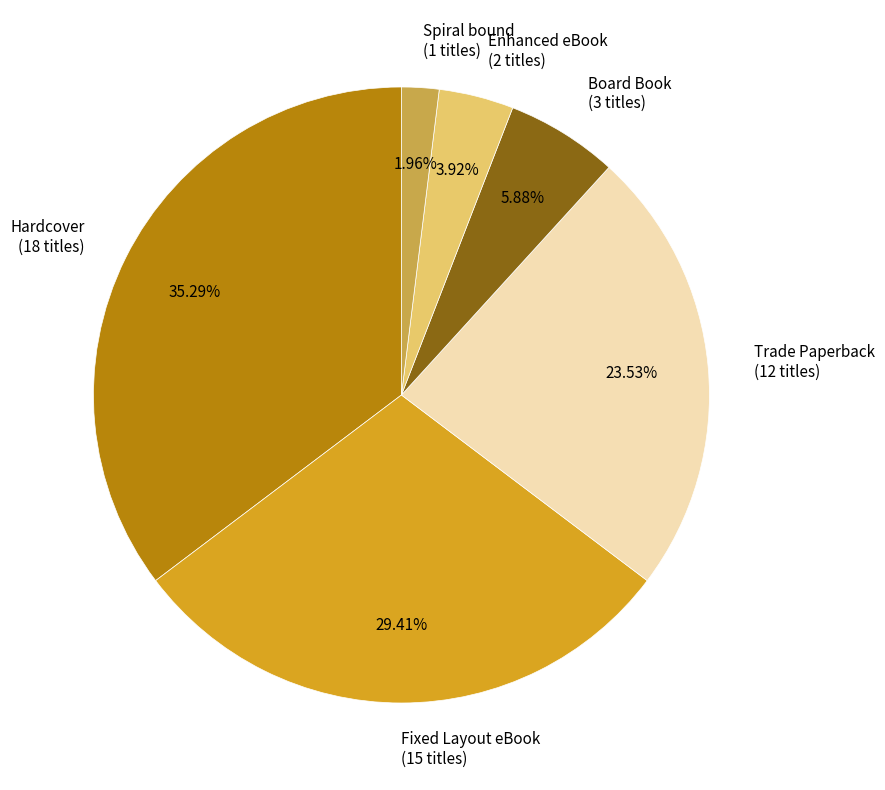

Is it true that Board Book is 6% of the pie?

True